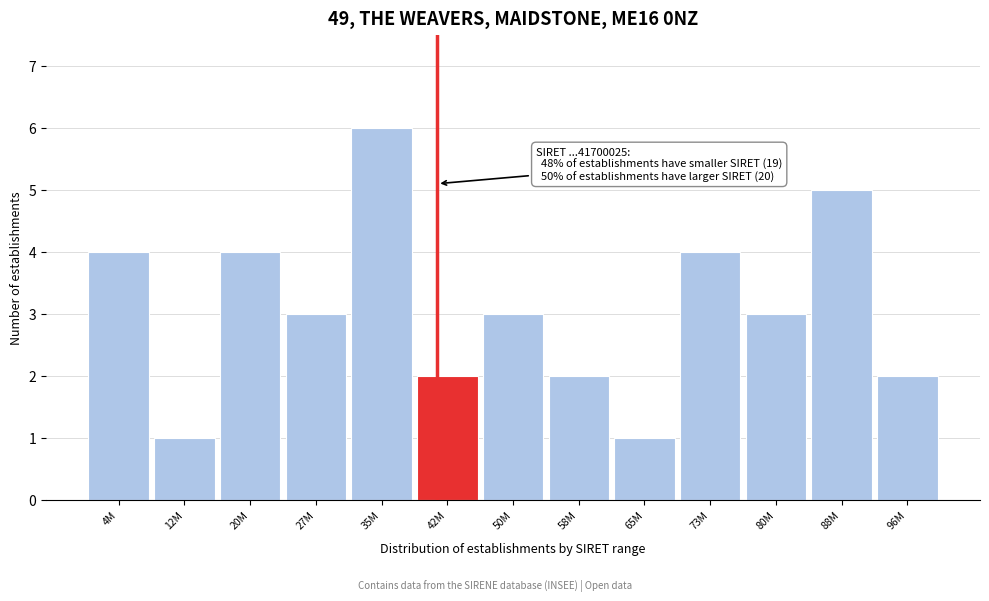

Reading left to right, extract all data points from this chart.

4	1	4	3	6	2	3	2	1	4	3	5	2